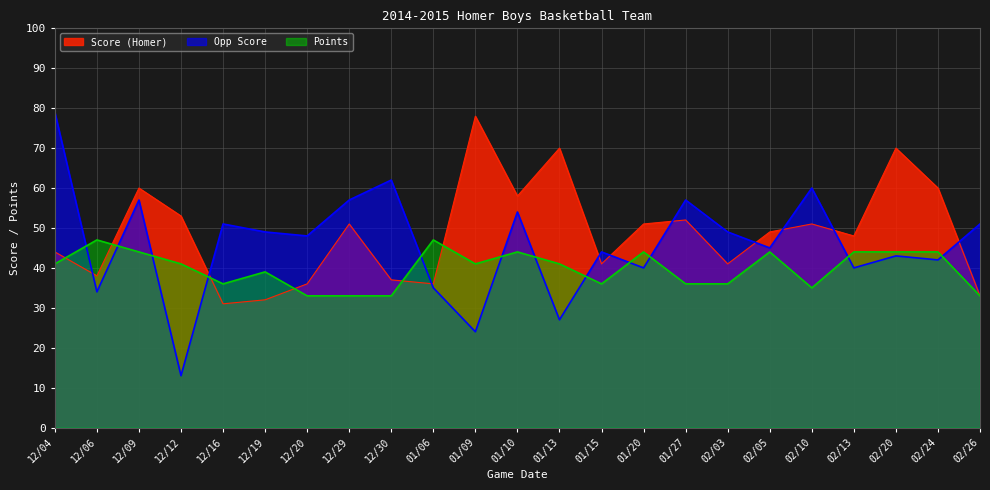

In Score (Homer), how many points are higher than both neighbors (excluding endpoints)?

7